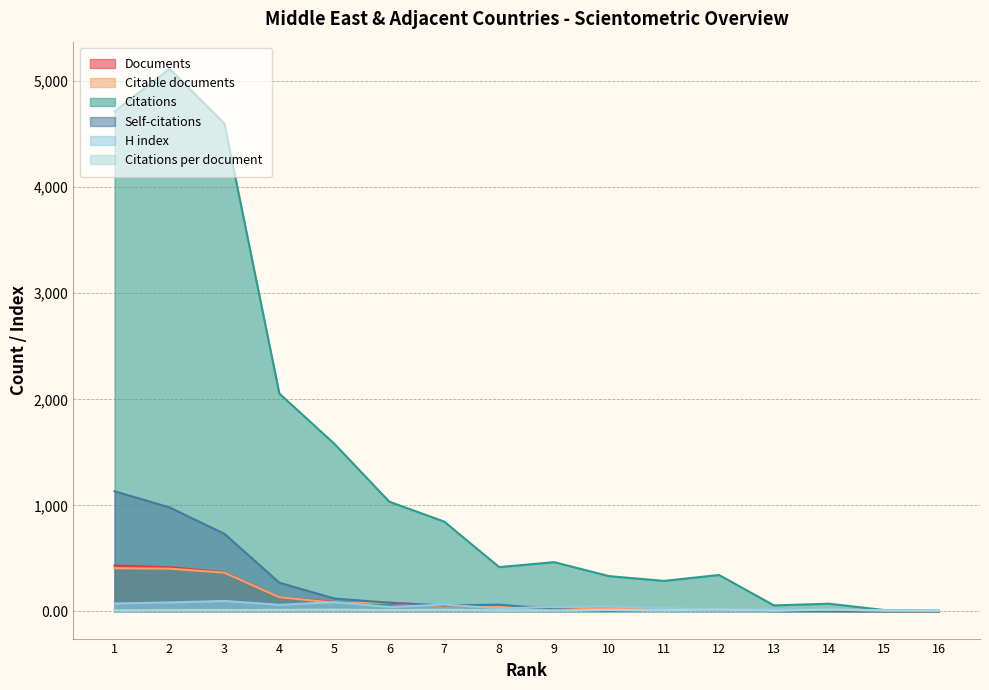

What is the approximate value of Citations per document at 3?

12.4